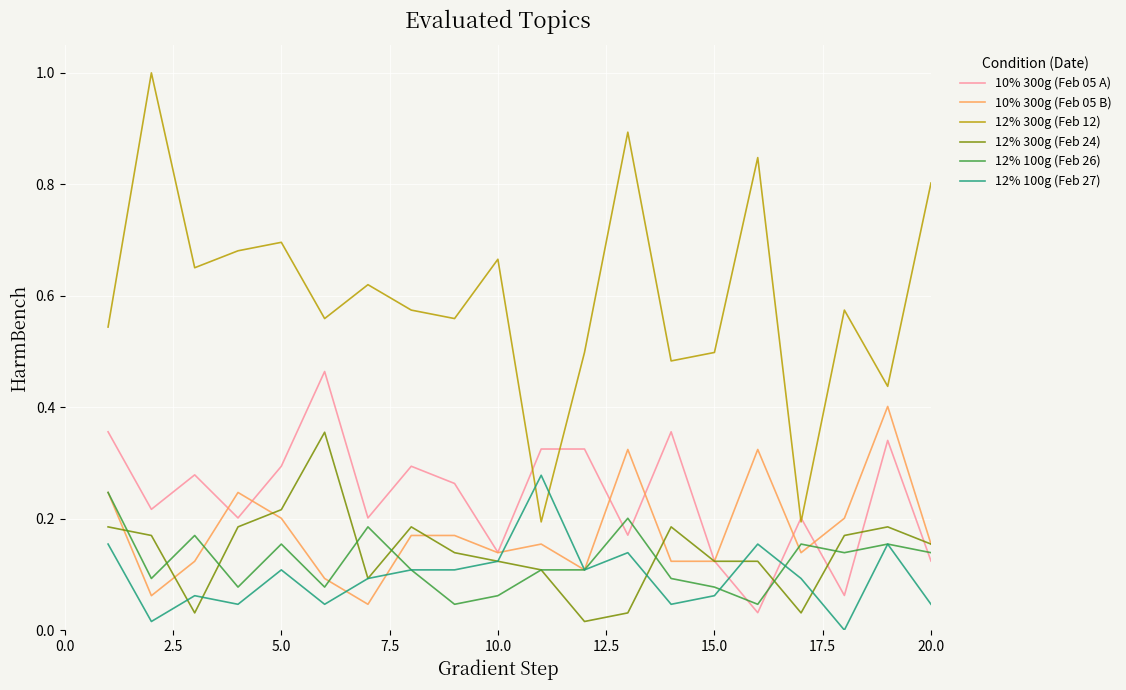

True or false: 10% 300g (Feb 05 B) and 12% 300g (Feb 12) cross at least once.

False